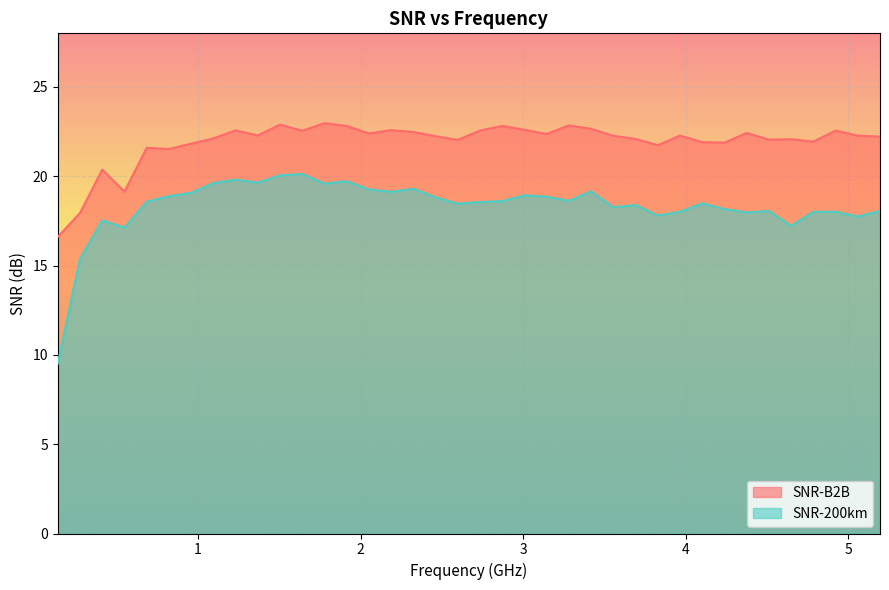

Which series changed the most between 0.54688 and 0.95703?

SNR-B2B